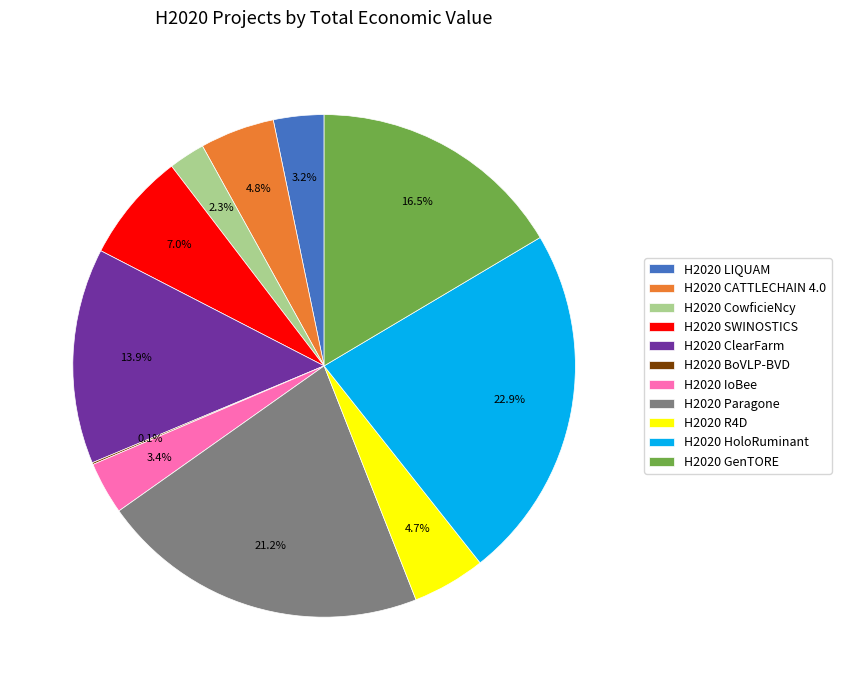

What is the ratio of the value at H2020 R4D to the value at H2020 IoBee?

1.4